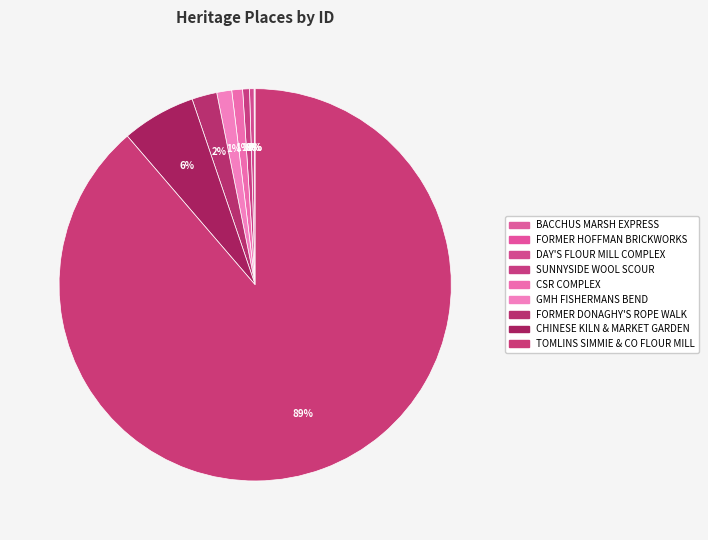

Count the number of slices in the pie.

9